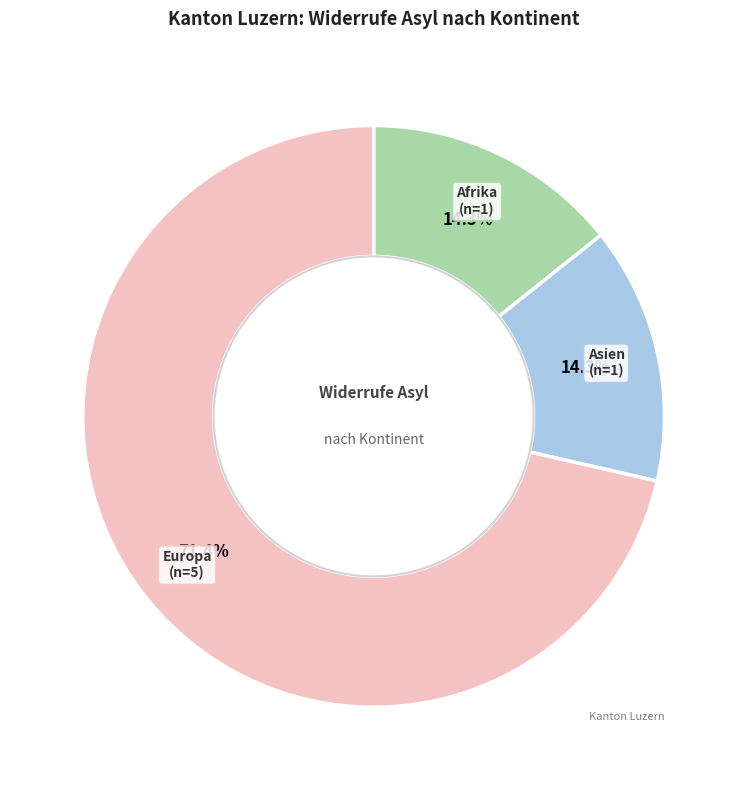

What portion of the pie excludes Europa?

28.6%